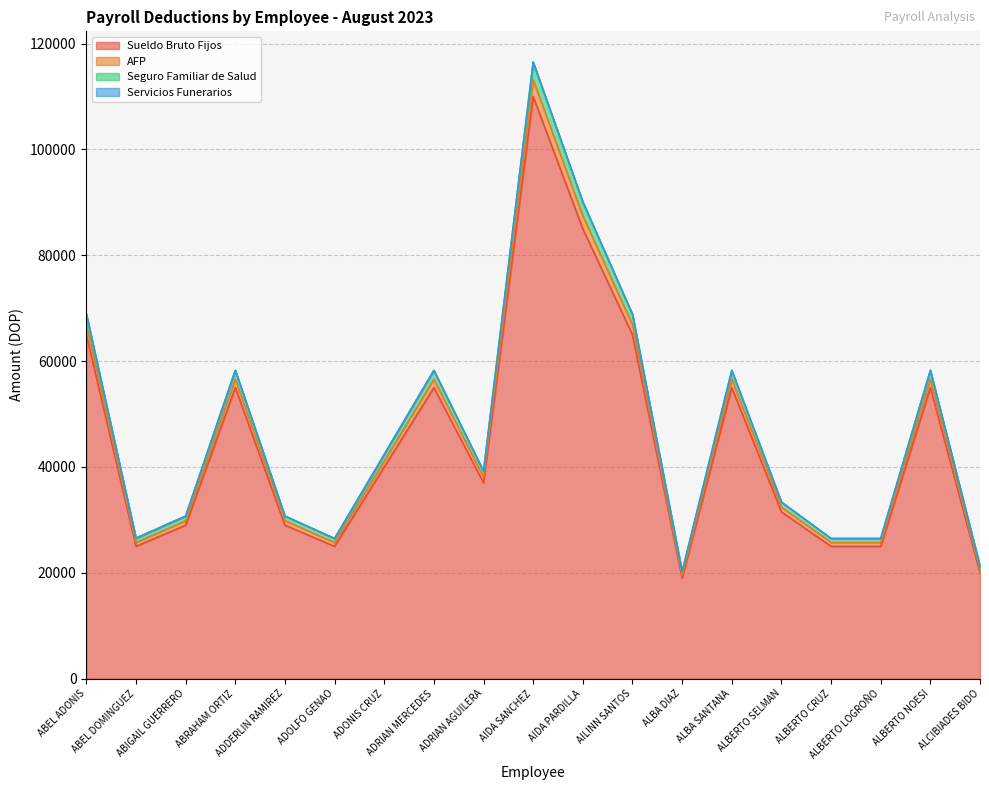

What is the label of the 14th point from the left?

ALBA SANTANA